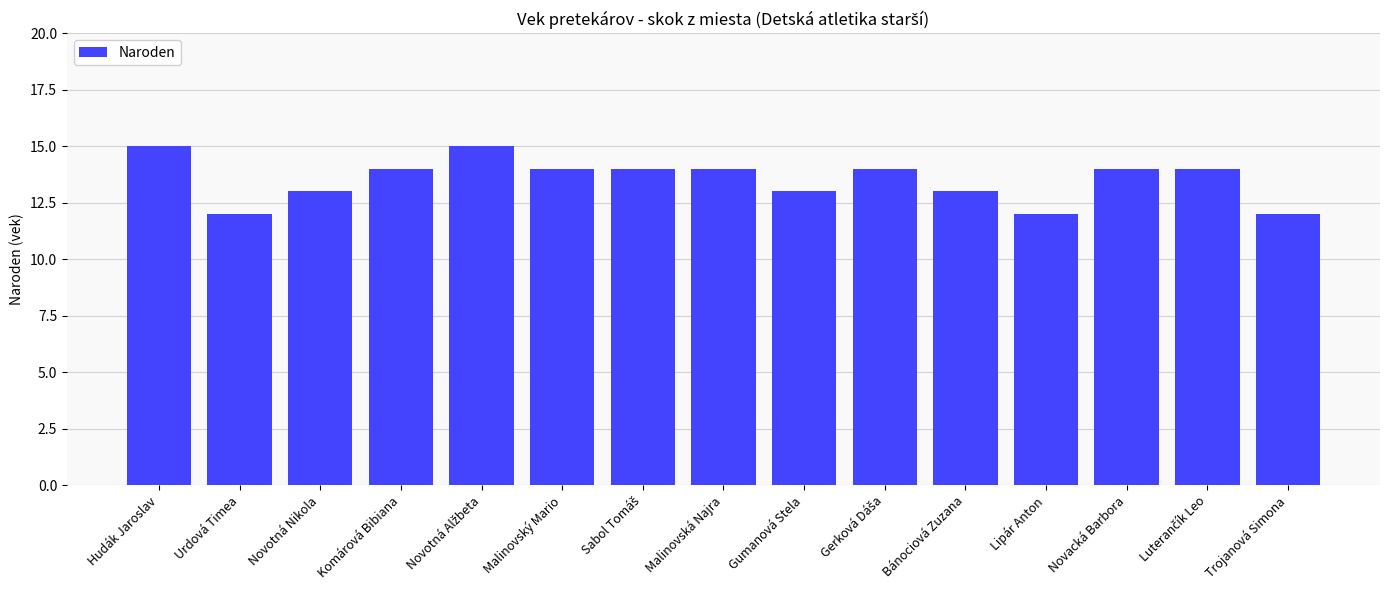

The value at Novotná Nikola is 22. True or false?

False